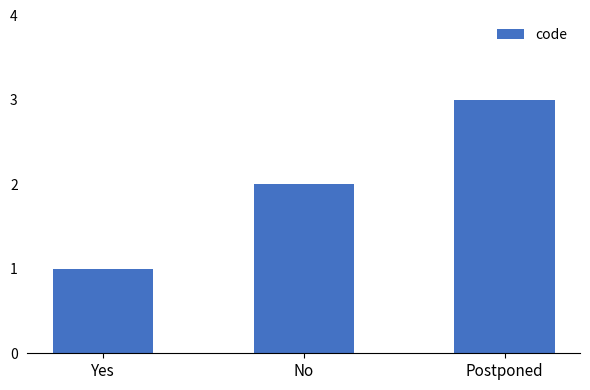

What is the smallest value displayed?

1